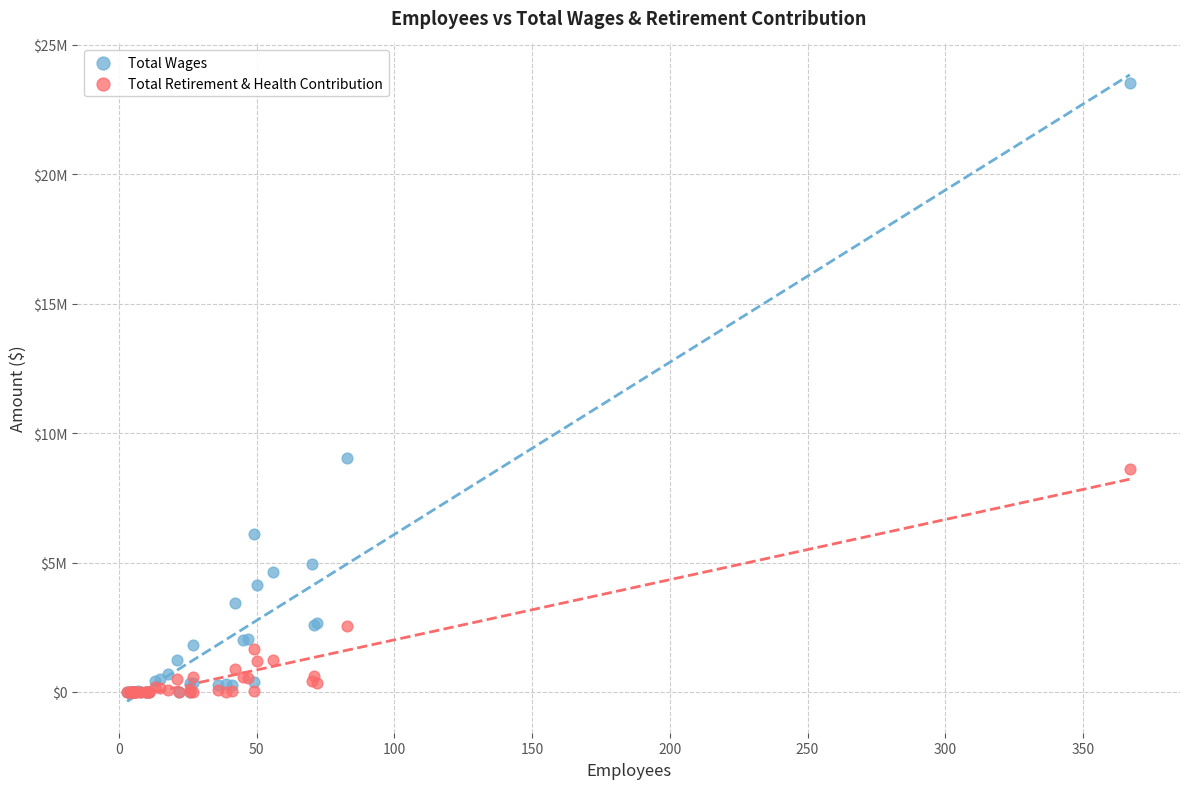

What are all the series names shown in the legend?

Total Wages, Total Retirement & Health Contribution